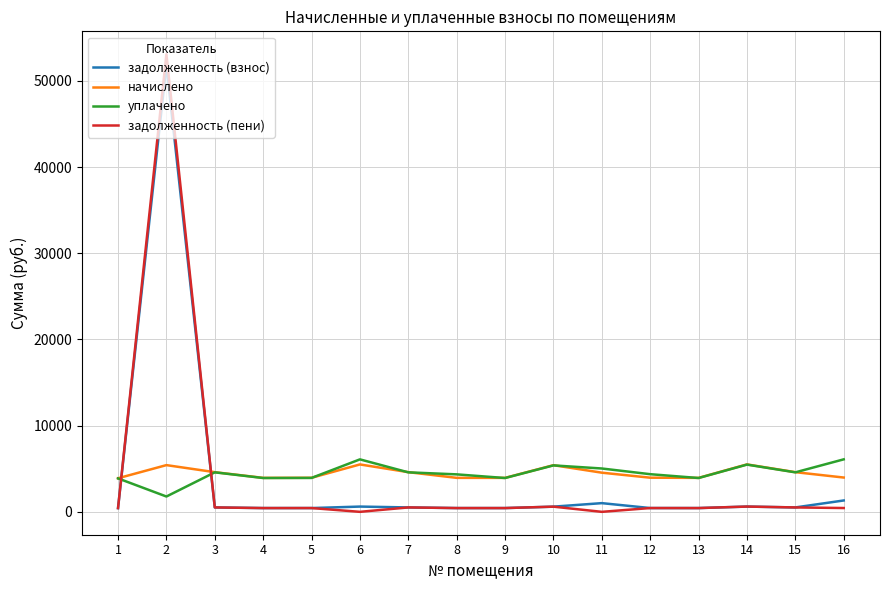

The value of начислено at 2 is 5420.3. True or false?

True